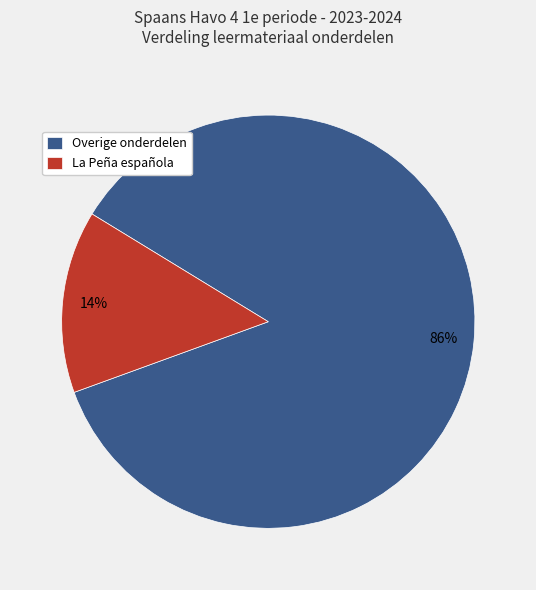

Between La Peña española and Overige onderdelen, which is larger?

Overige onderdelen